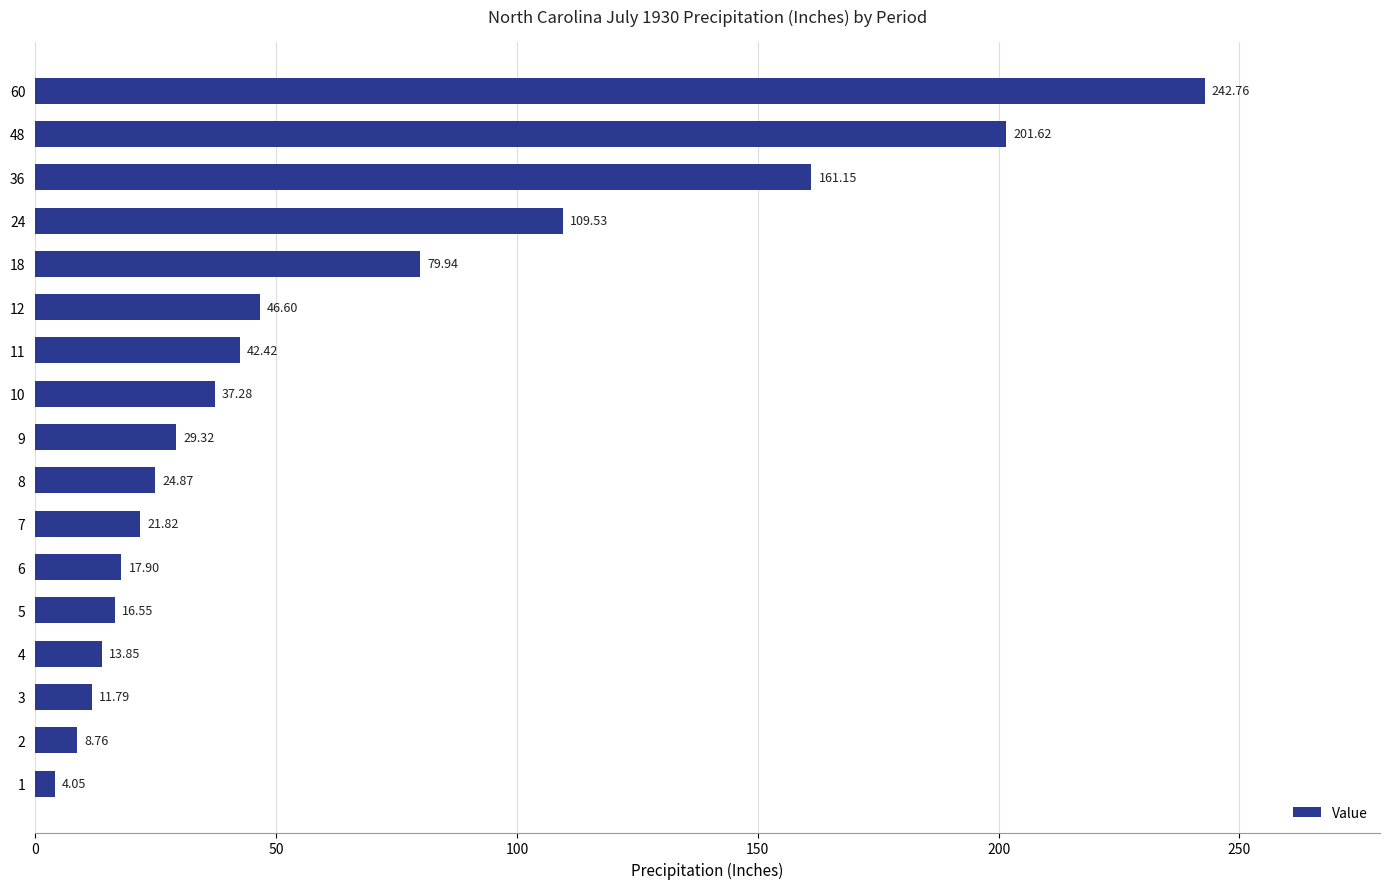

What is the change in value from 8 to 18?

+55.1